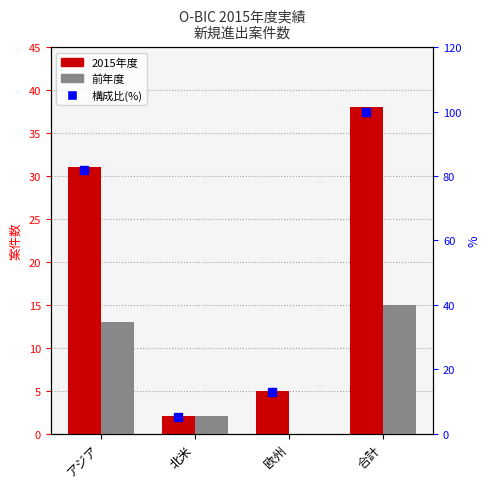

Rank the series at 欧州 from lowest to highest value.

前年度, 2015年度, % of total